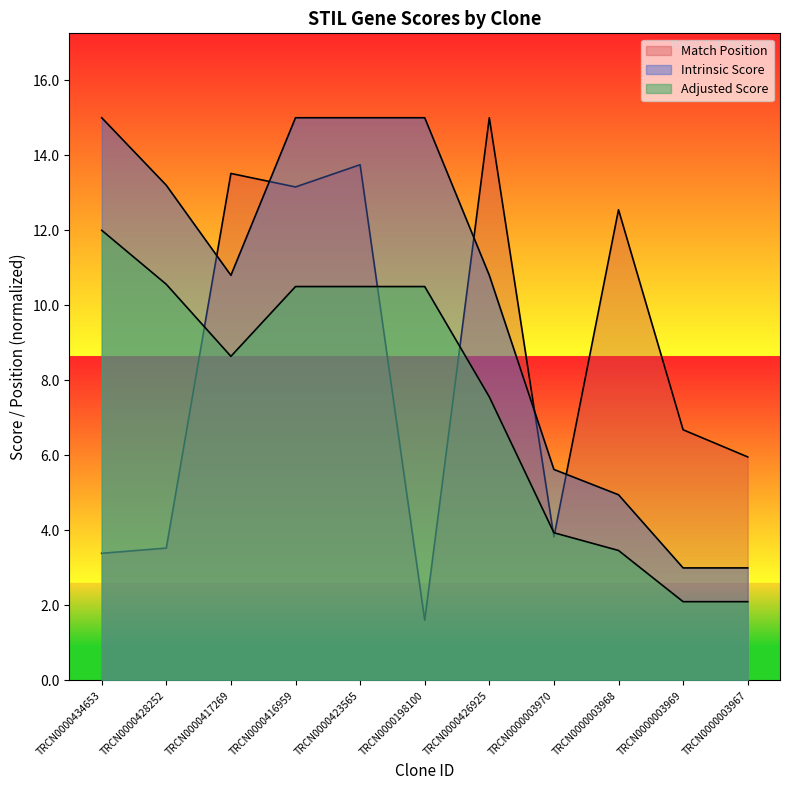

How many interior local valleys does the Match Position series have?

3